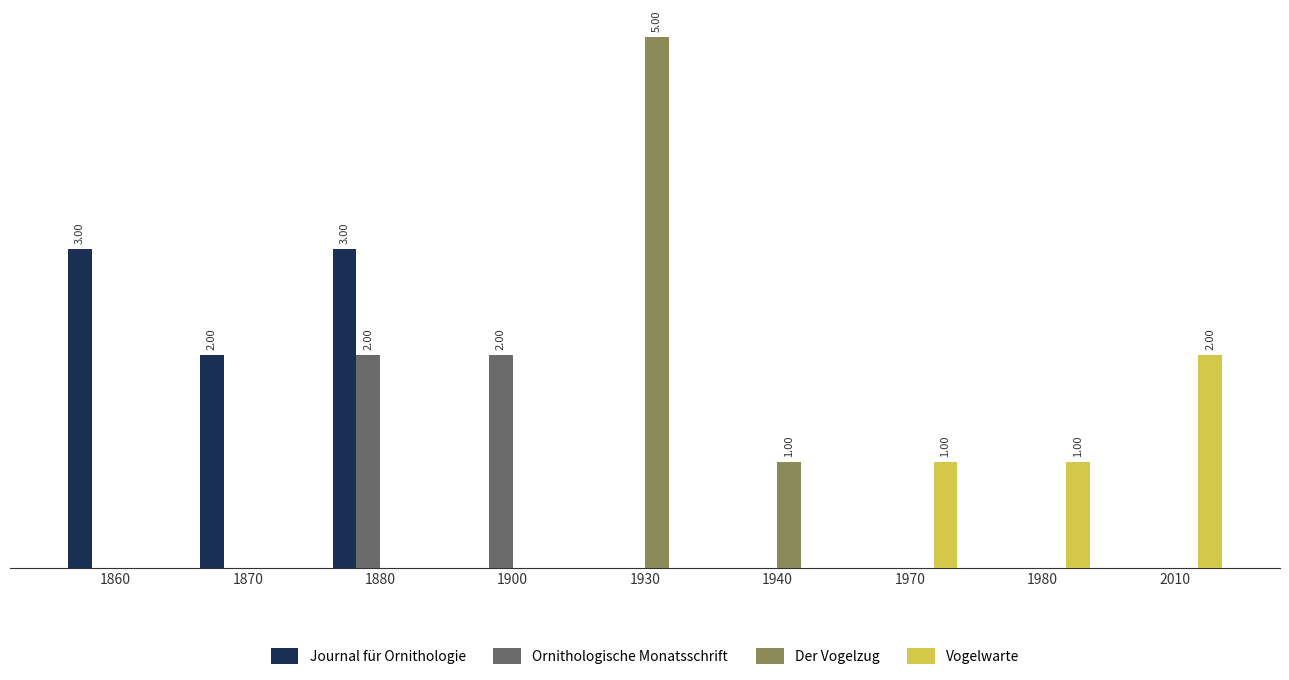

What is the sum of all Der Vogelzug values?

6